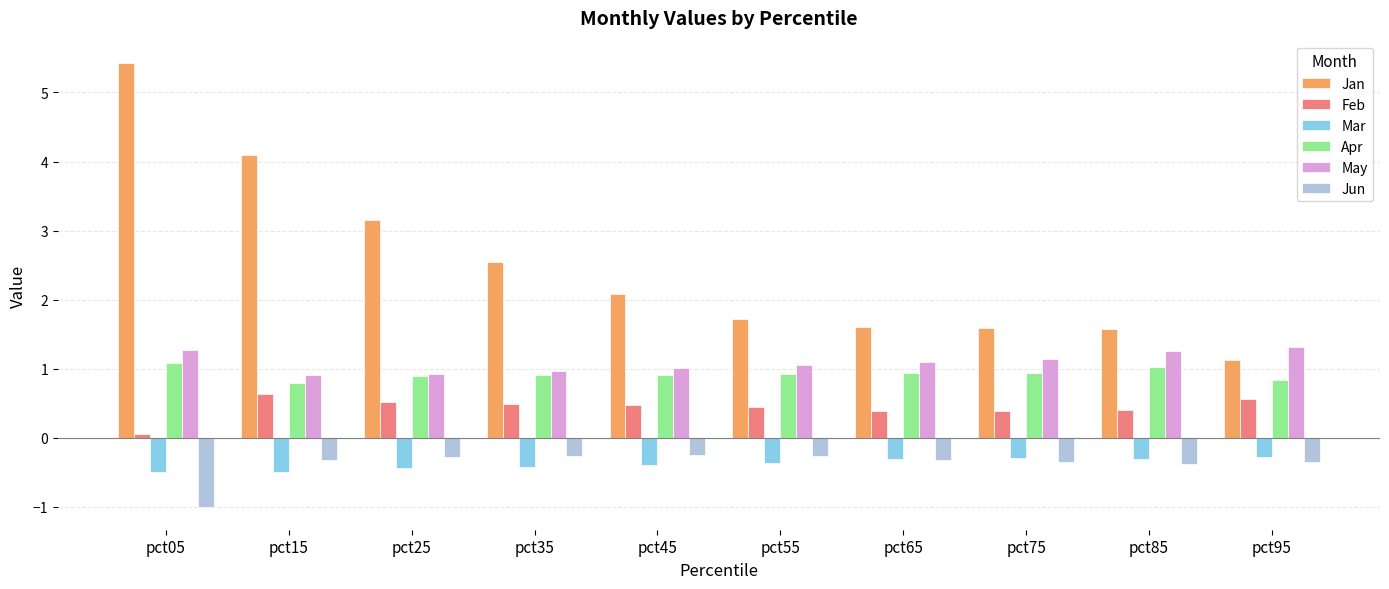

What are all the series names shown in the legend?

Jan, Feb, Mar, Apr, May, Jun